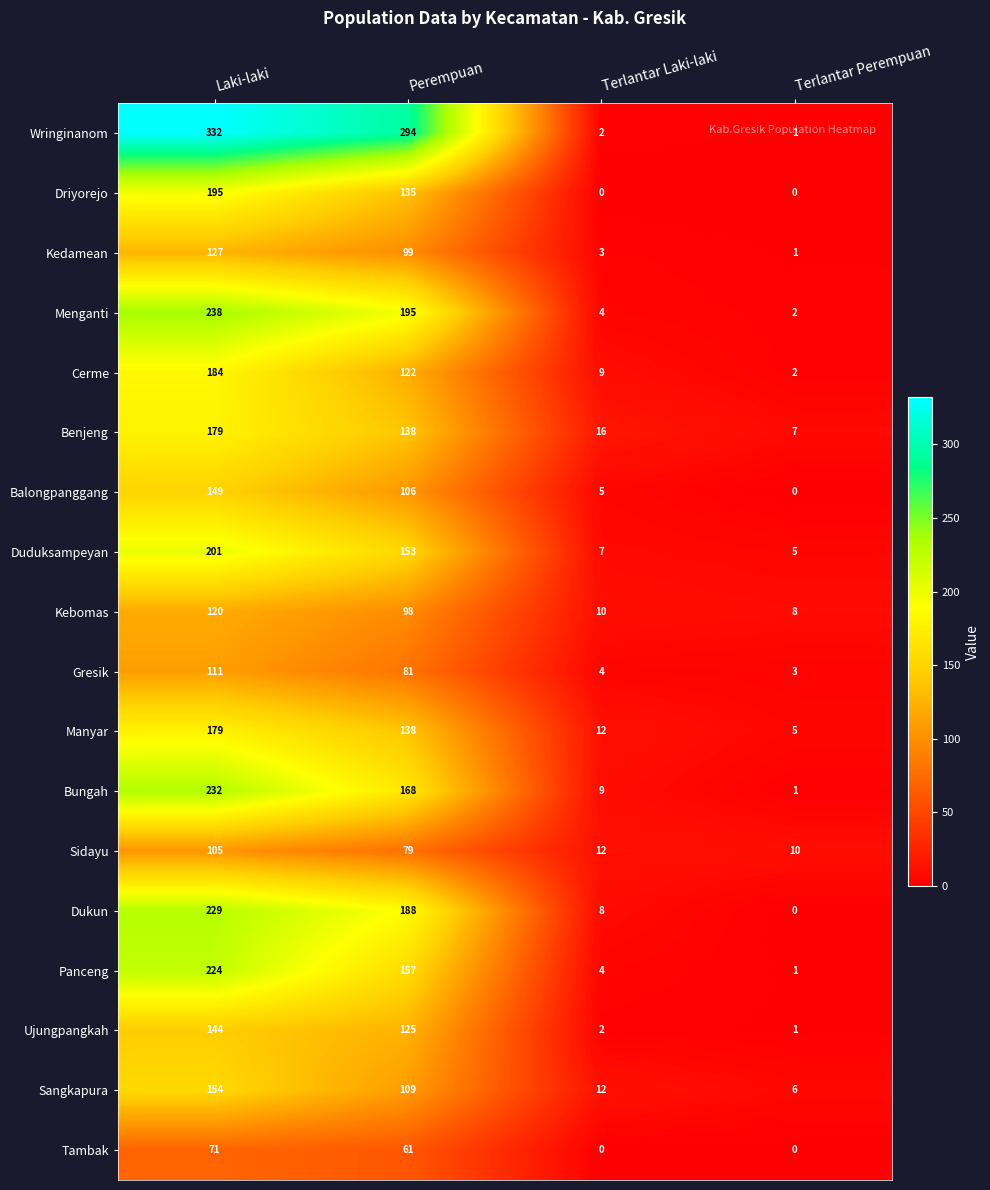

Which label corresponds to the largest value in the chart?

Laki-laki